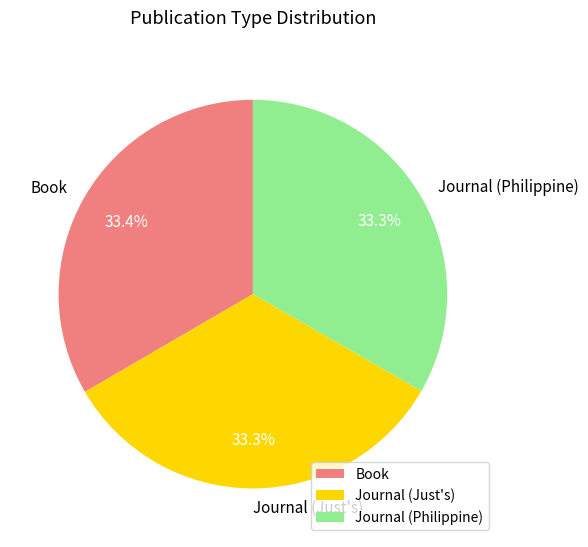

Does Book represent more than half of the total?

No